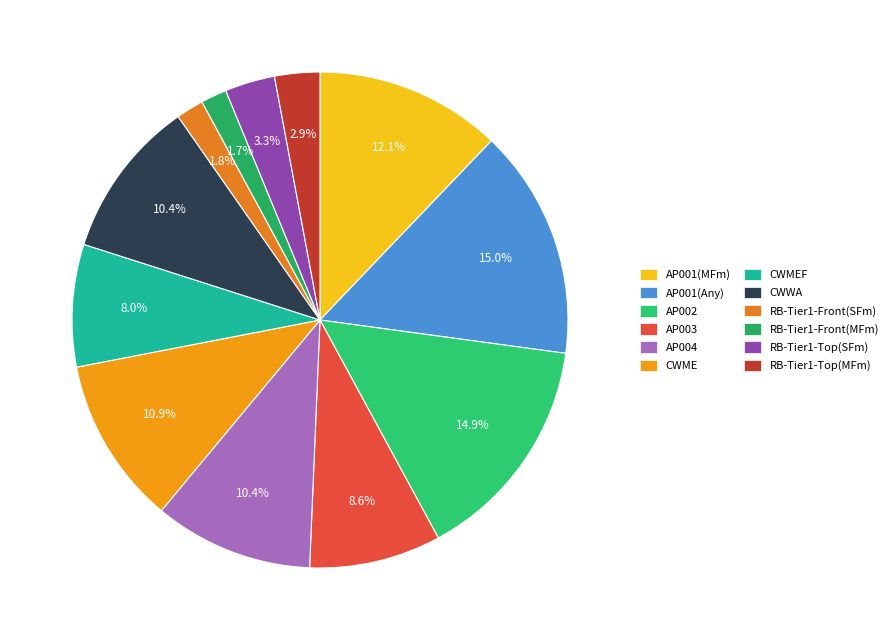

How many slices are in this pie chart?

12